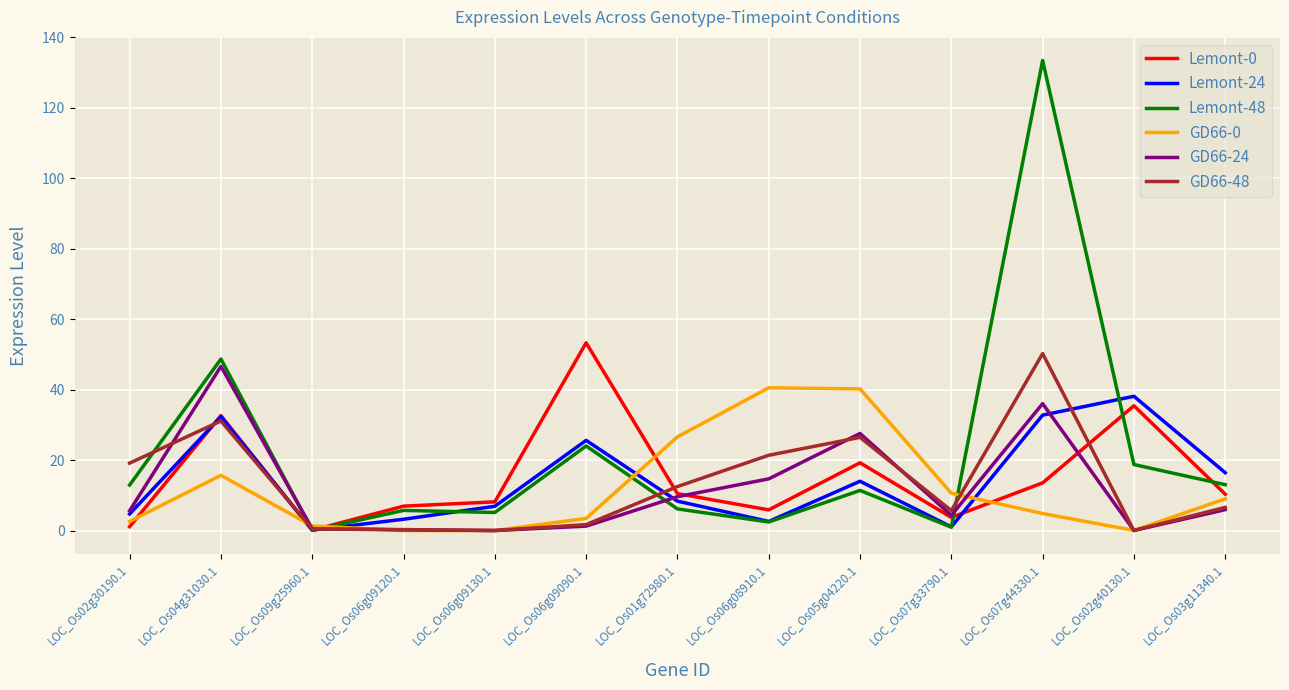

Is it true that GD66-0 equals 5.4 at LOC_Os07g33790.1?

False